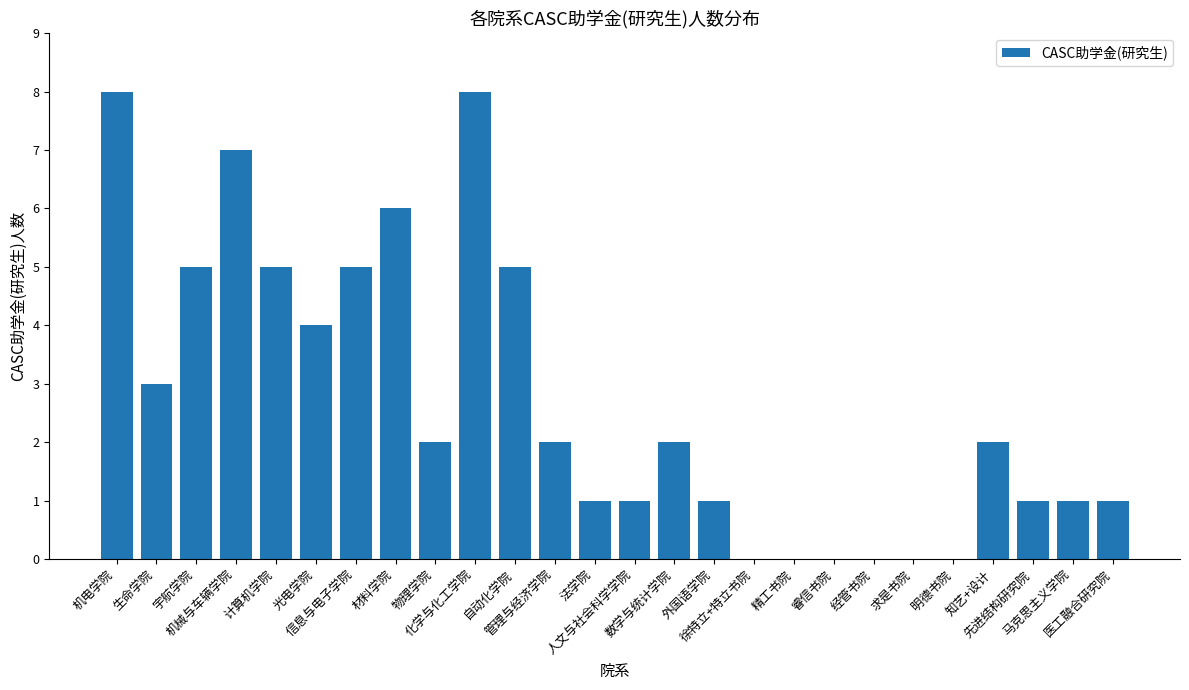

How many values are between 1 and 5?

16